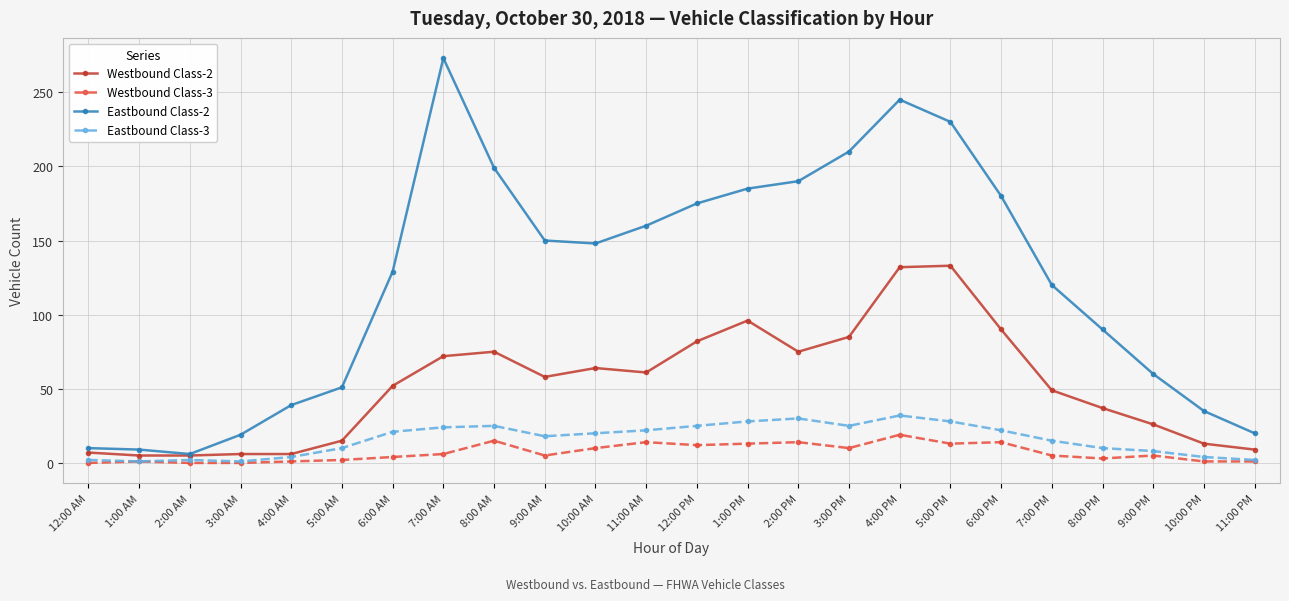

What is the value of the Westbound Class-2 point at the 8th from the left?

72